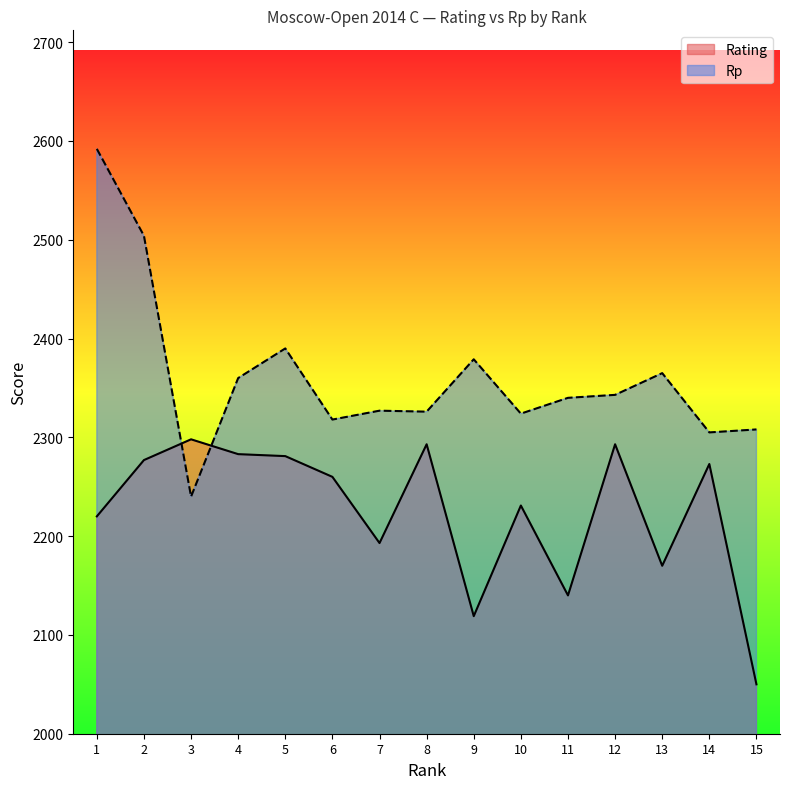

The value of Rp at 8 is 2326. True or false?

True